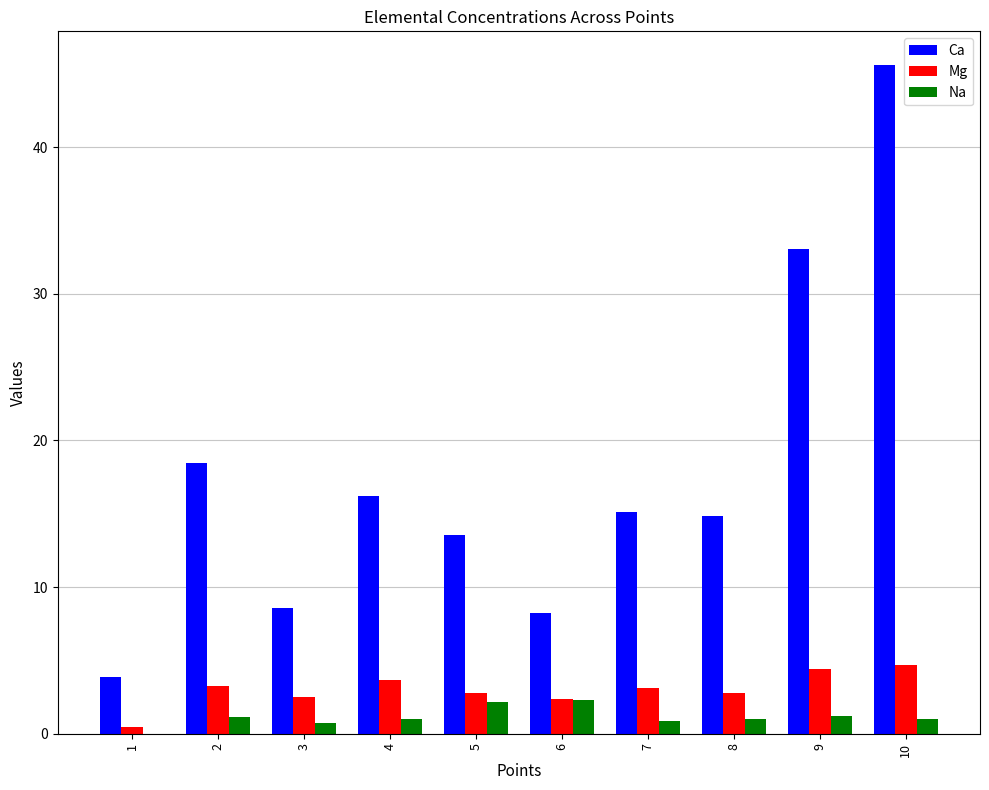

At which category does the chart reach its peak across all series?

10